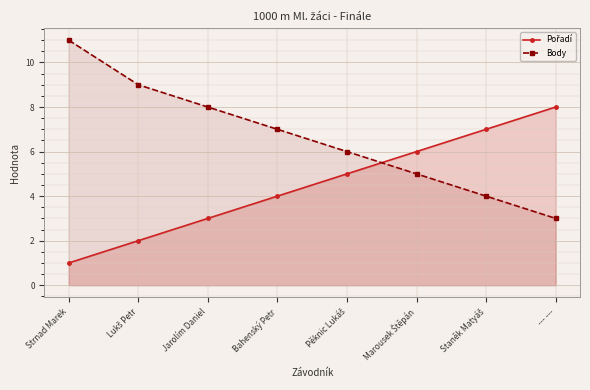

What is the label of the 7th point from the left?

Staněk Matyáš